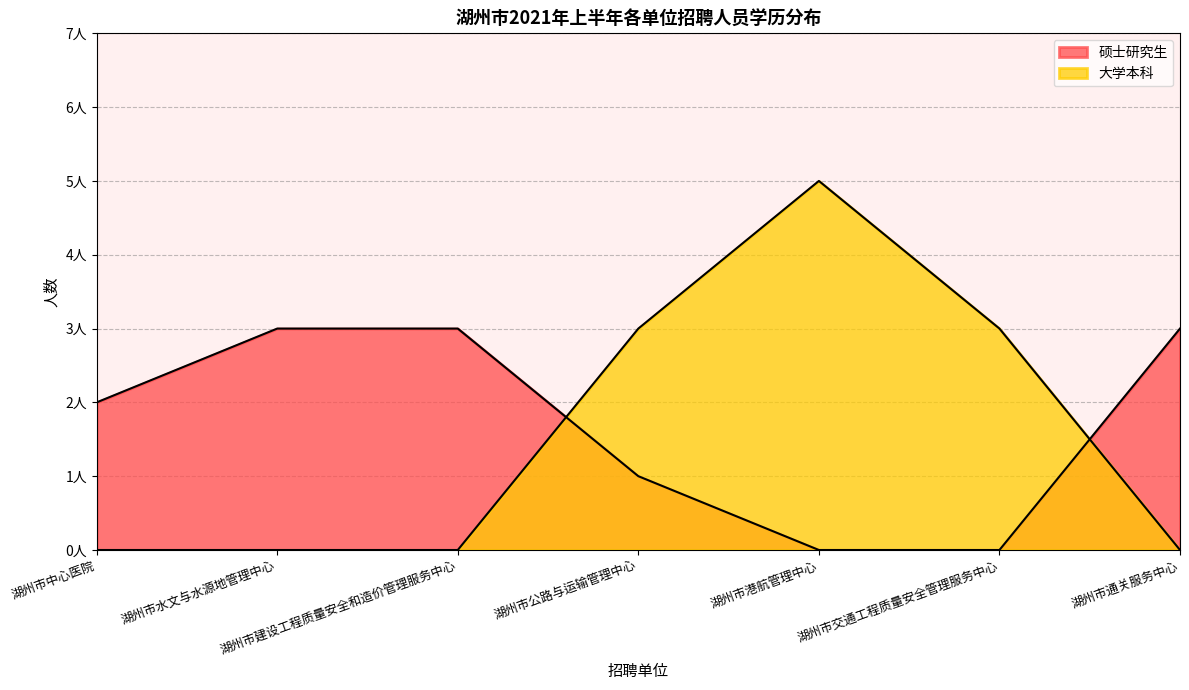

True or false: 大学本科 has more than 0 points higher than both neighbors.

True